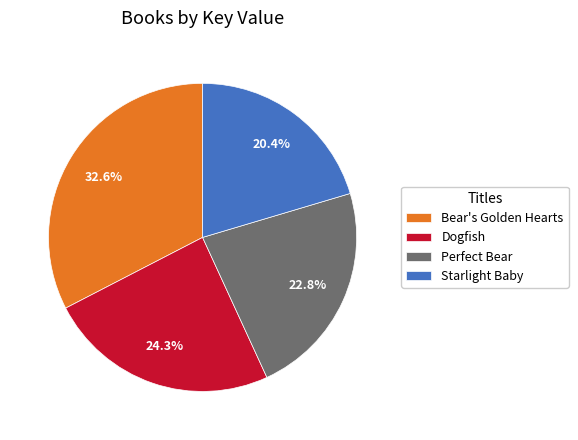

How many slices are in this pie chart?

4